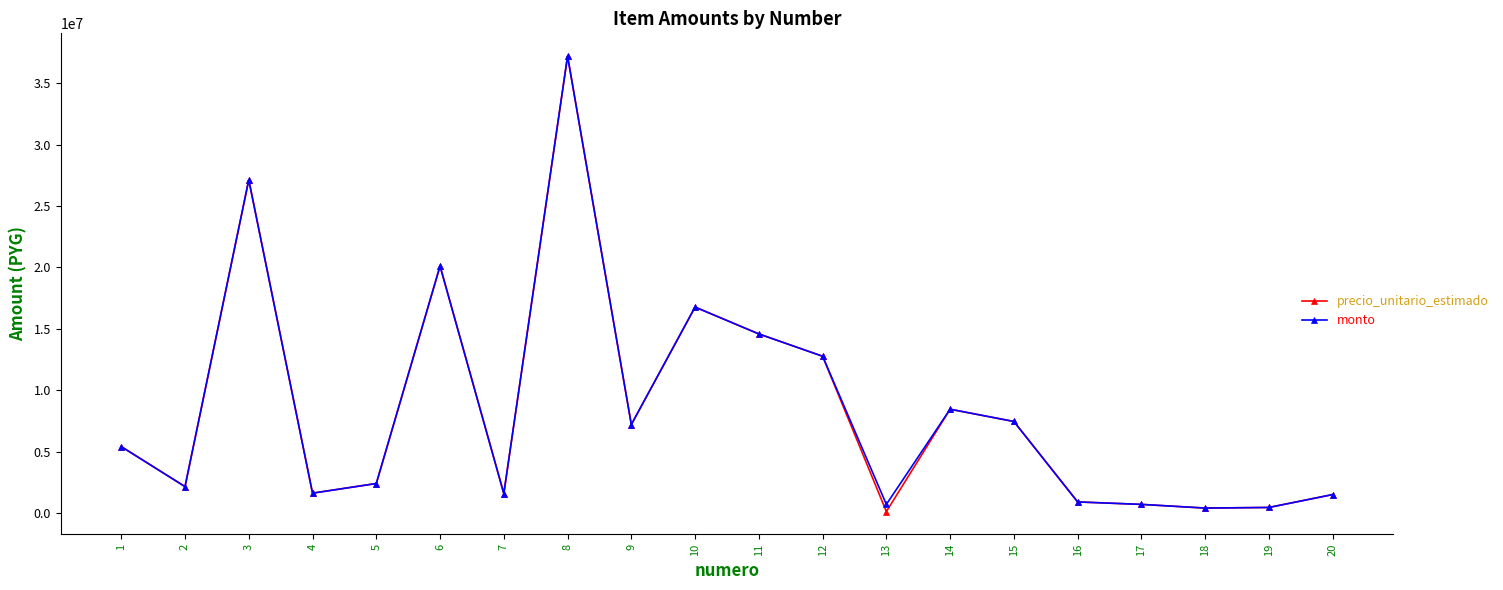

Where is the first local minimum for precio_unitario_estimado?

2